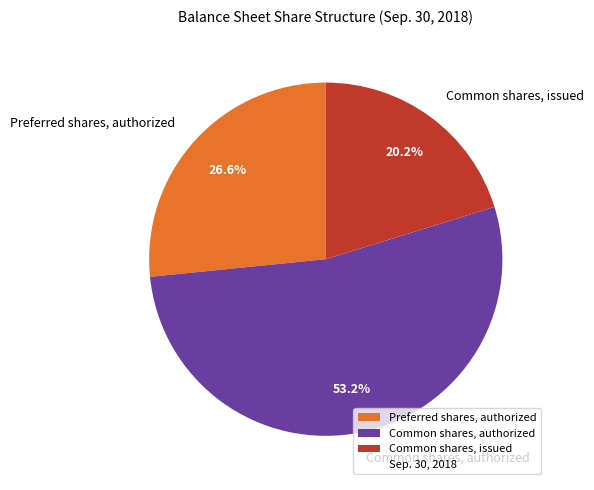

What percentage is the Common shares, authorized slice, to the nearest percent?

53%